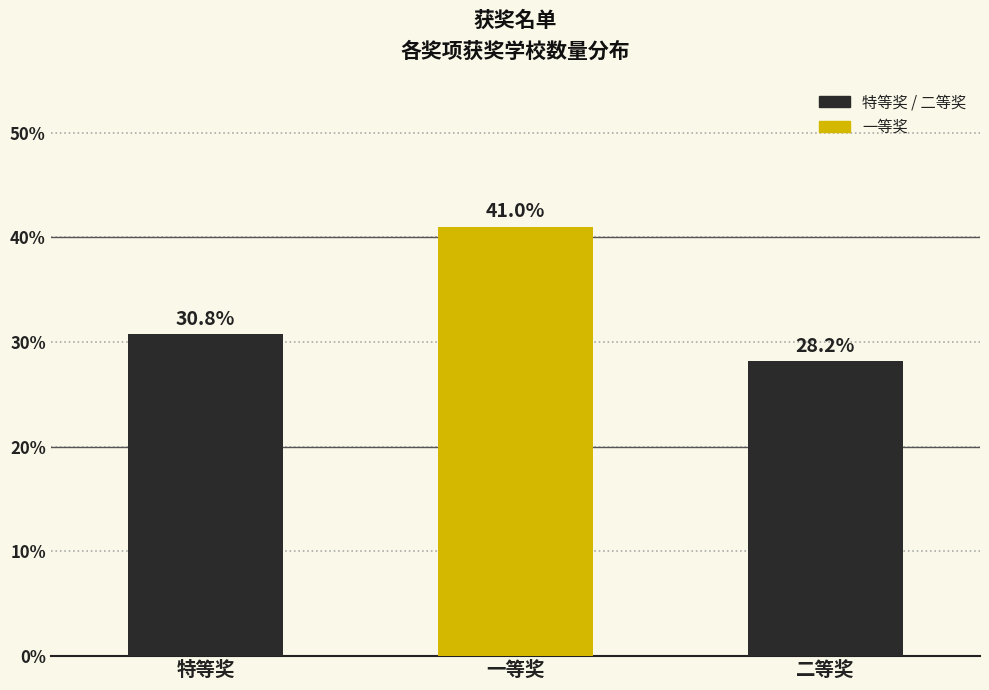

Reading right to left, extract all data points from this chart.

28.2	41.0	30.8